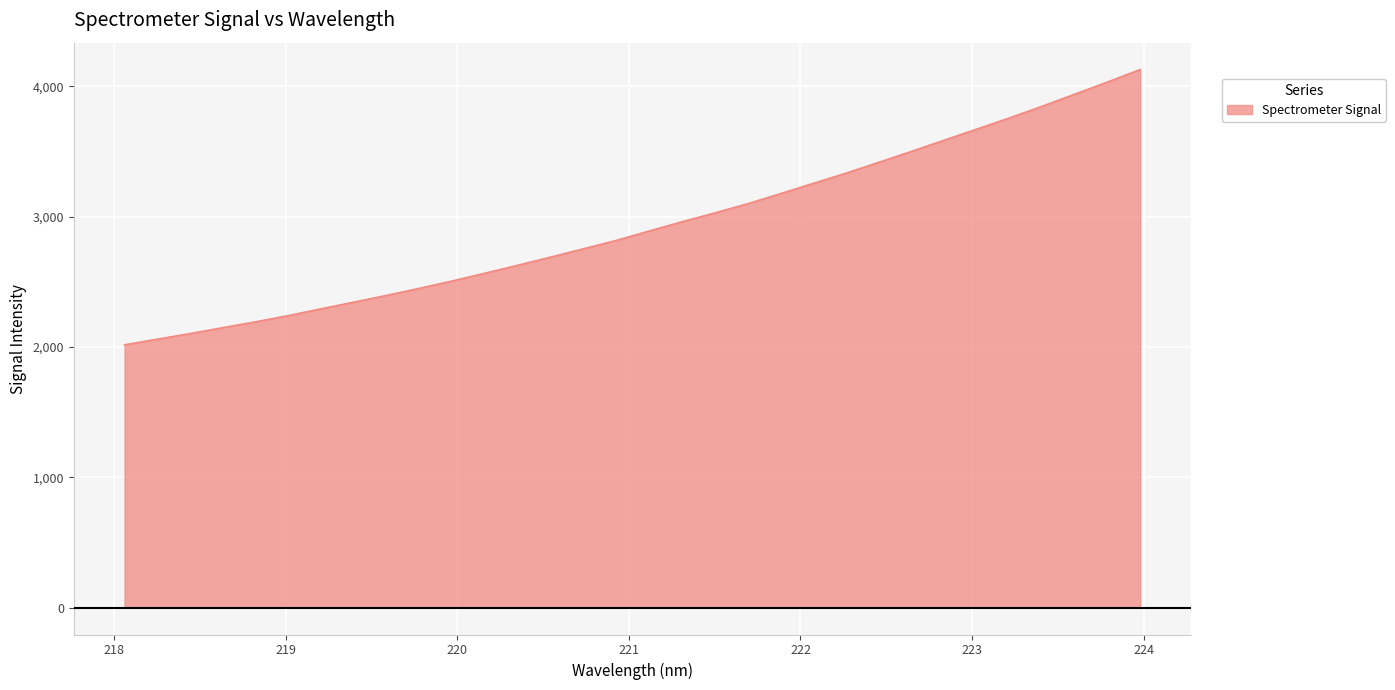

What is the greatest value displayed?

4127.6